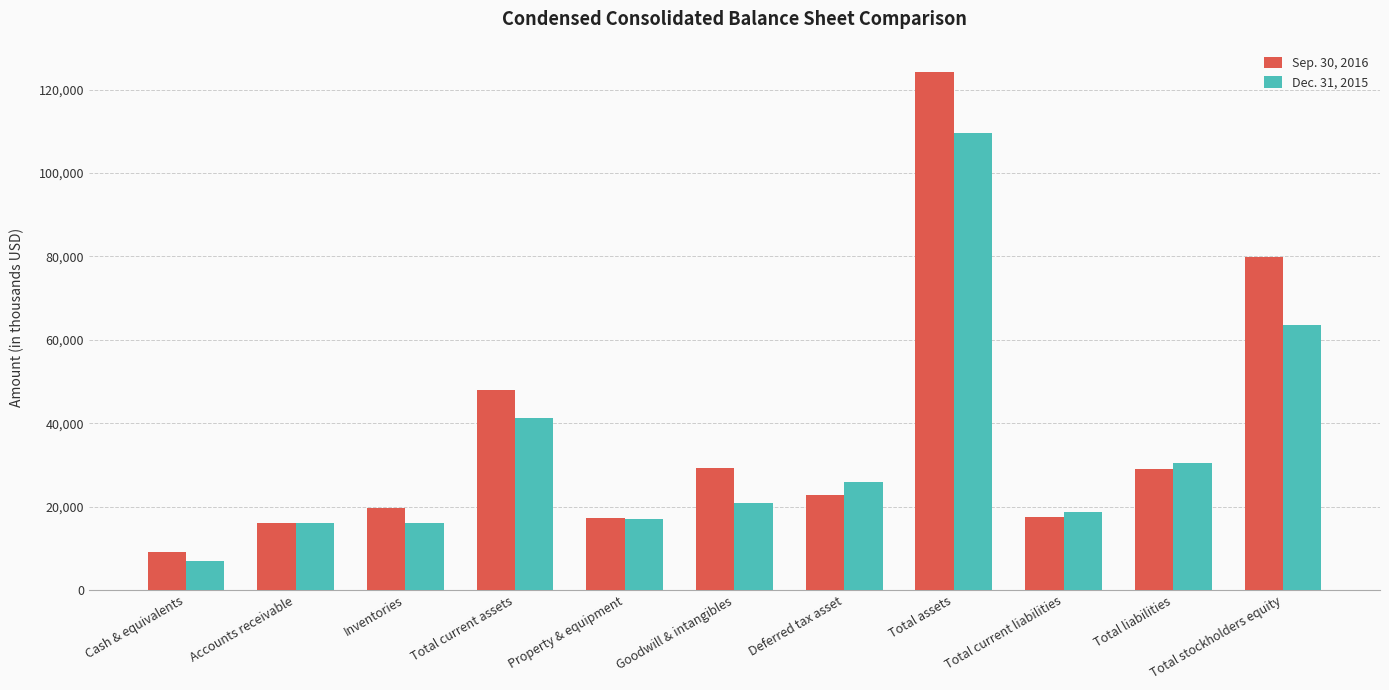

List the series in order of their peak value, highest first.

Sep. 30, 2016, Dec. 31, 2015